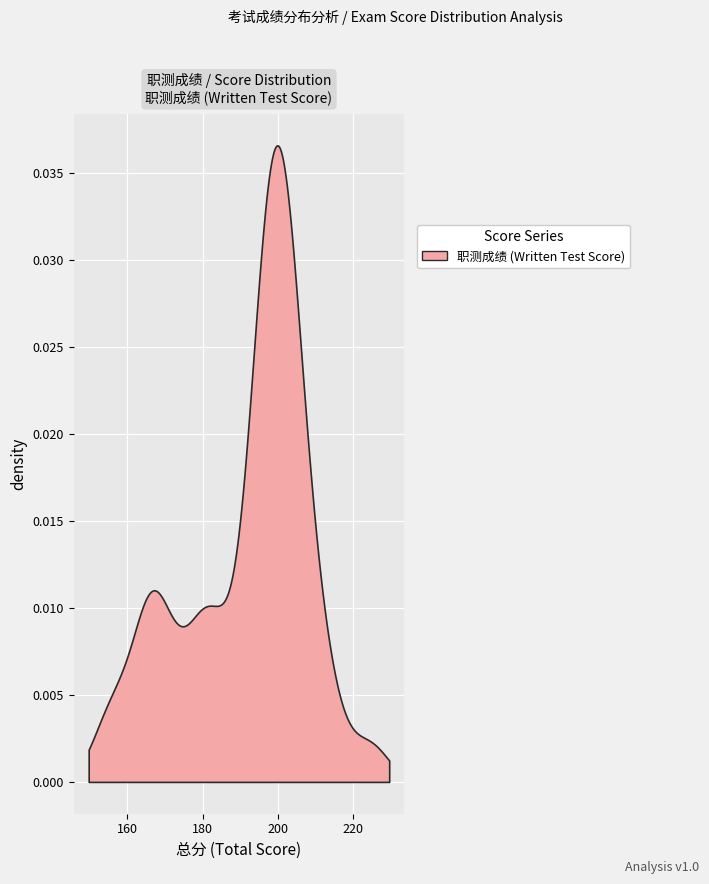

Does the chart display data point markers on the line(s)?

No